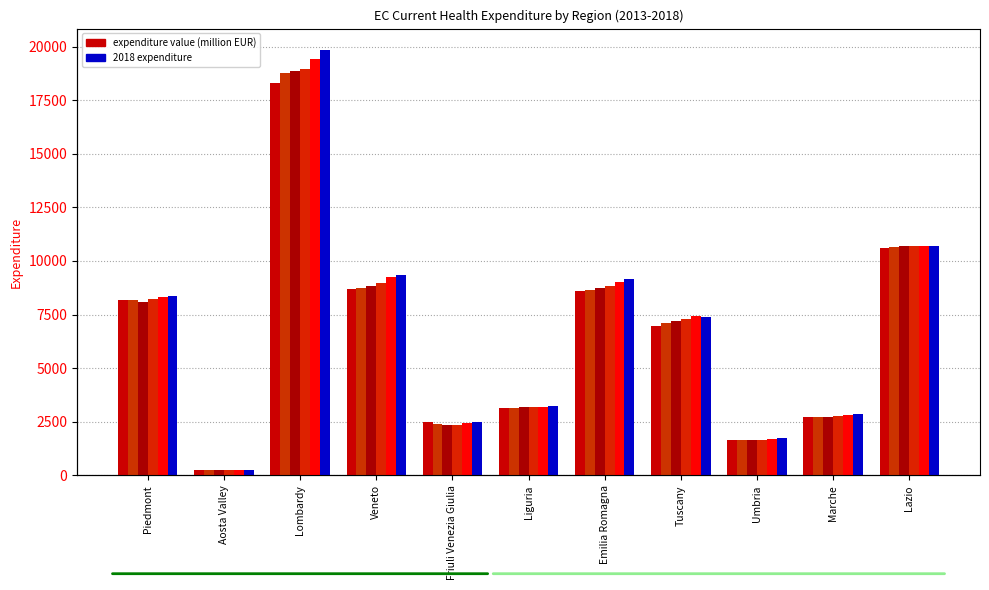

List the labels in order of 2017 value, largest first.

Lombardy, Lazio, Veneto, Emilia Romagna, Piedmont, Tuscany, Liguria, Marche, Friuli Venezia Giulia, Umbria, Aosta Valley